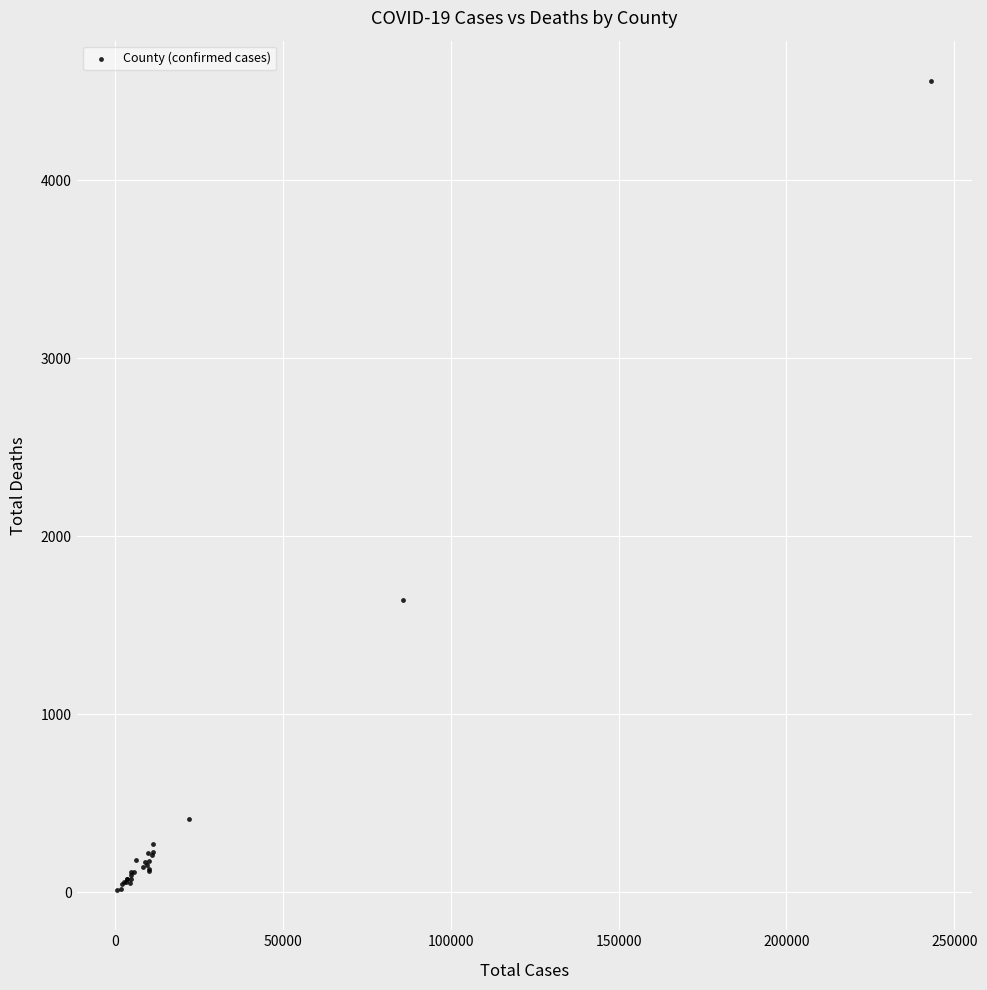

What Y value in the scatter plot is closest to 2286?

1645